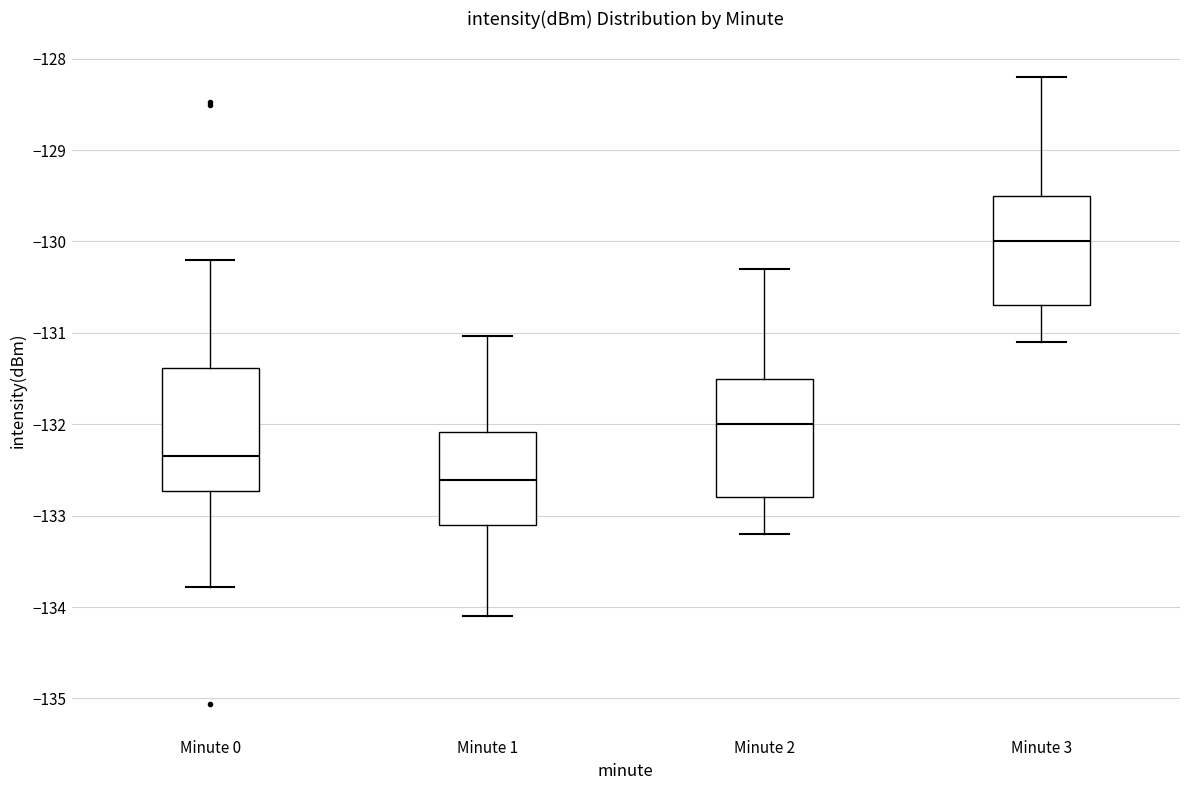

Reading left to right, transcribe this box plot: for each box, give where its median line is, the range the box spans, and where its two whiskers end, as read against the y-axis. The values are not printed on the chart, so give them approximately, as read against the axis.

Minute 0: median -132.3, box -132.7 to -131.4, whiskers -133.8 to -130.2
Minute 1: median -132.6, box -133.1 to -132.1, whiskers -134.1 to -131.0
Minute 2: median -132.0, box -132.8 to -131.5, whiskers -133.2 to -130.3
Minute 3: median -130.0, box -130.7 to -129.5, whiskers -131.1 to -128.2